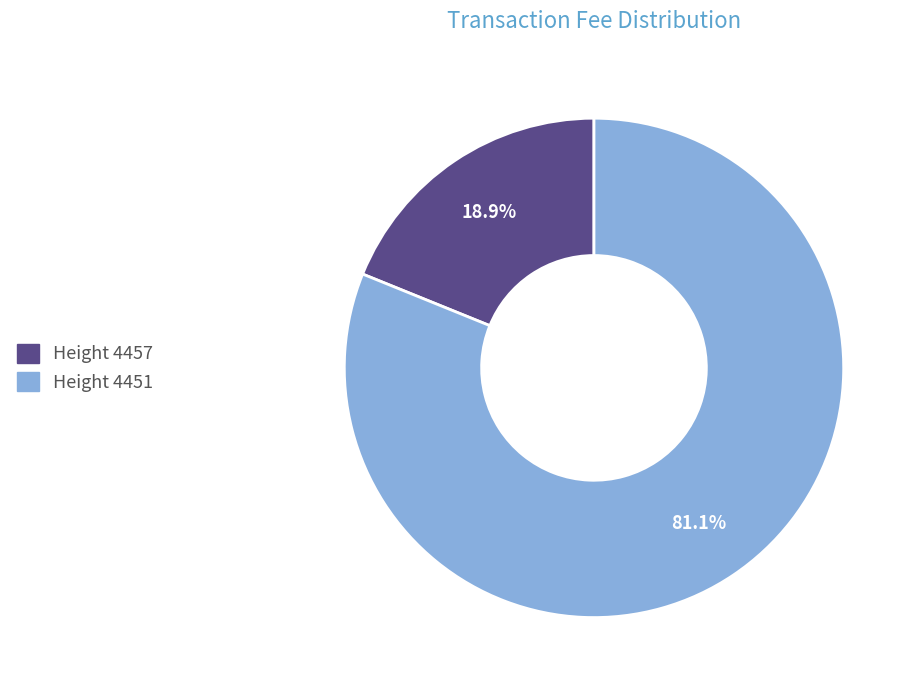

Is there a majority slice in this chart?

Yes